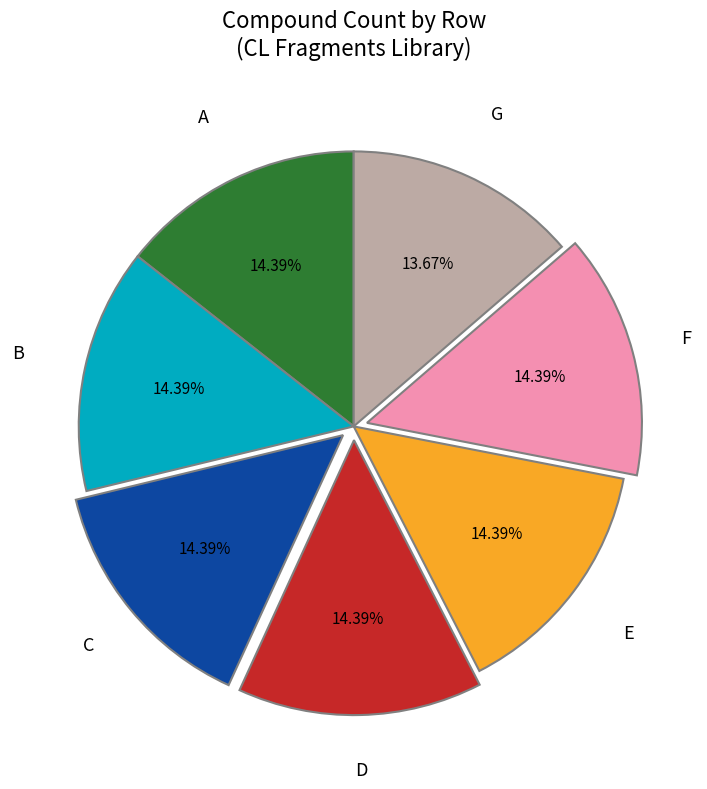

Is there a majority slice in this chart?

No